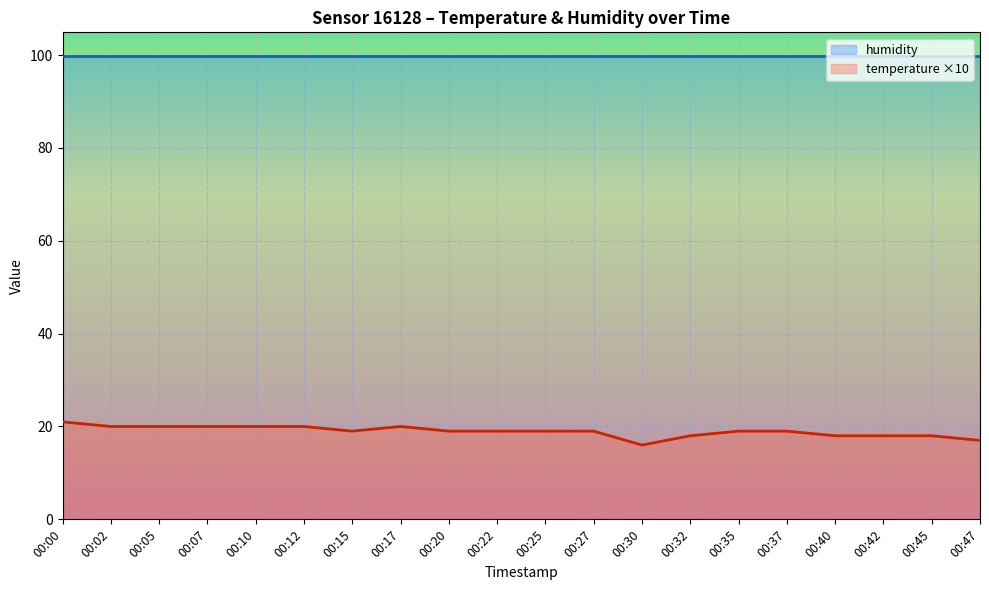

Which category has the lowest value across all series?

00:30